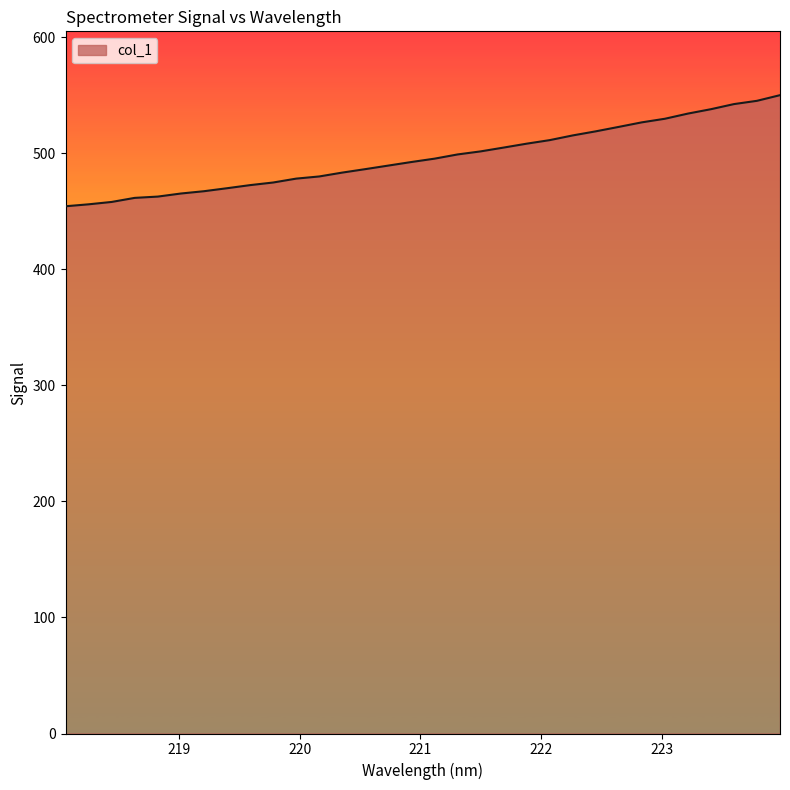

How many distinct data groups are displayed?

1